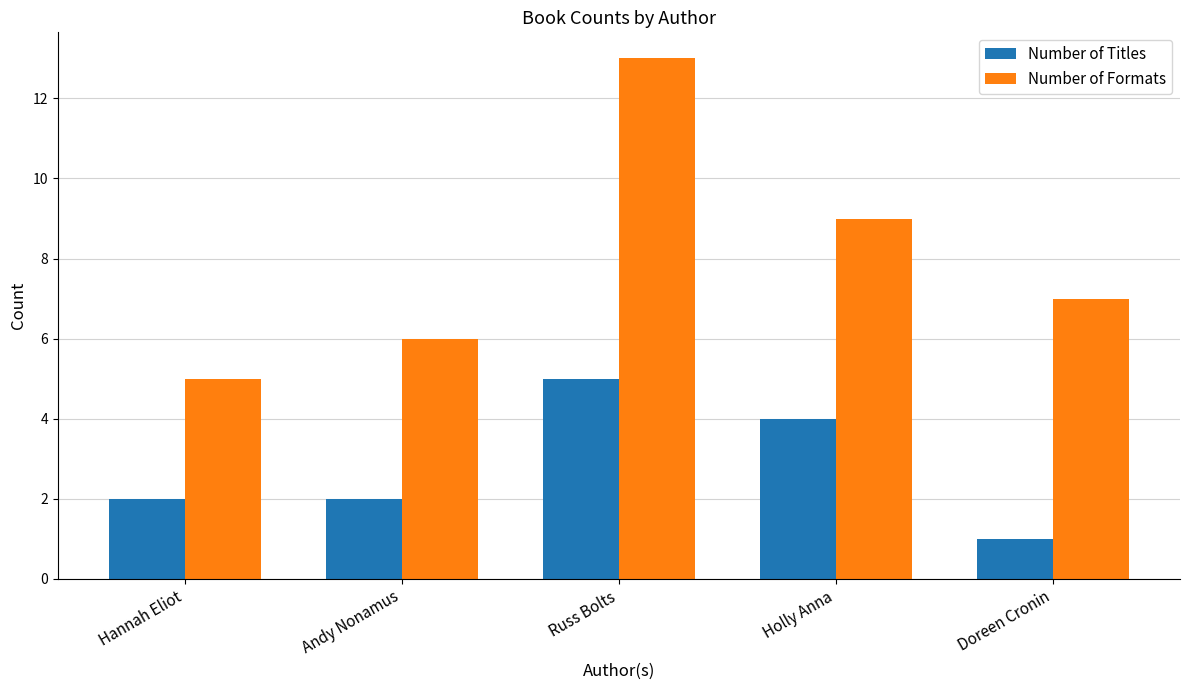

What is the maximum value shown in the chart?

13